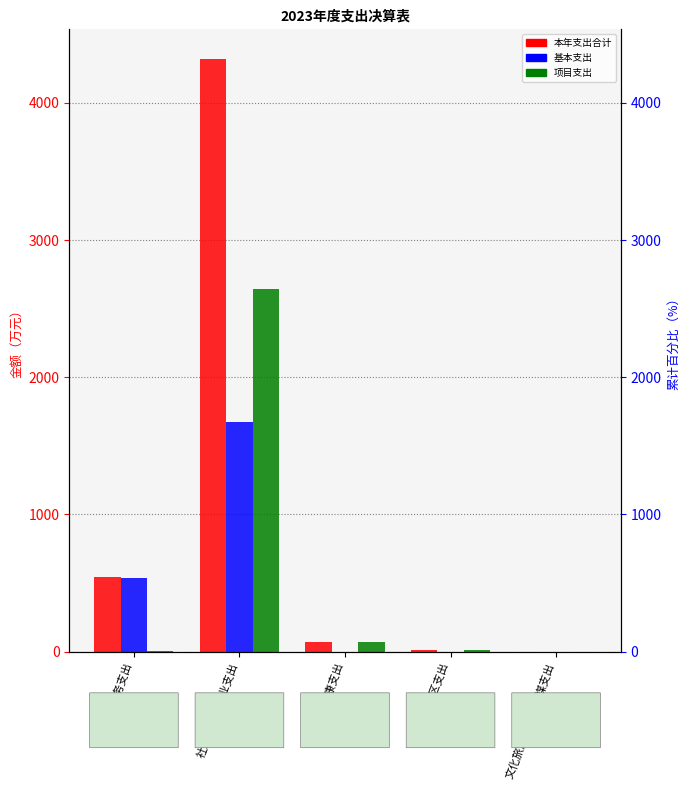

At which category is the sum across all series the highest?

社会保障和就业支出